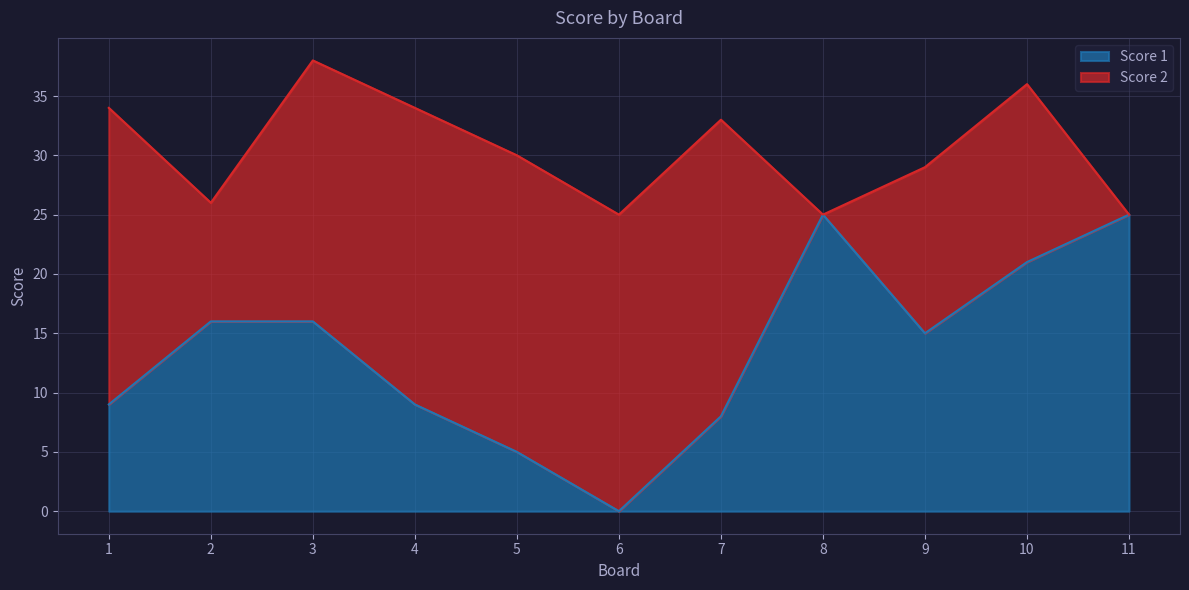

Reading right to left, extract all data points from this chart.

11=25	10=21	9=15	8=25	7=8	6=0	5=5	4=9	3=16	2=16	1=9